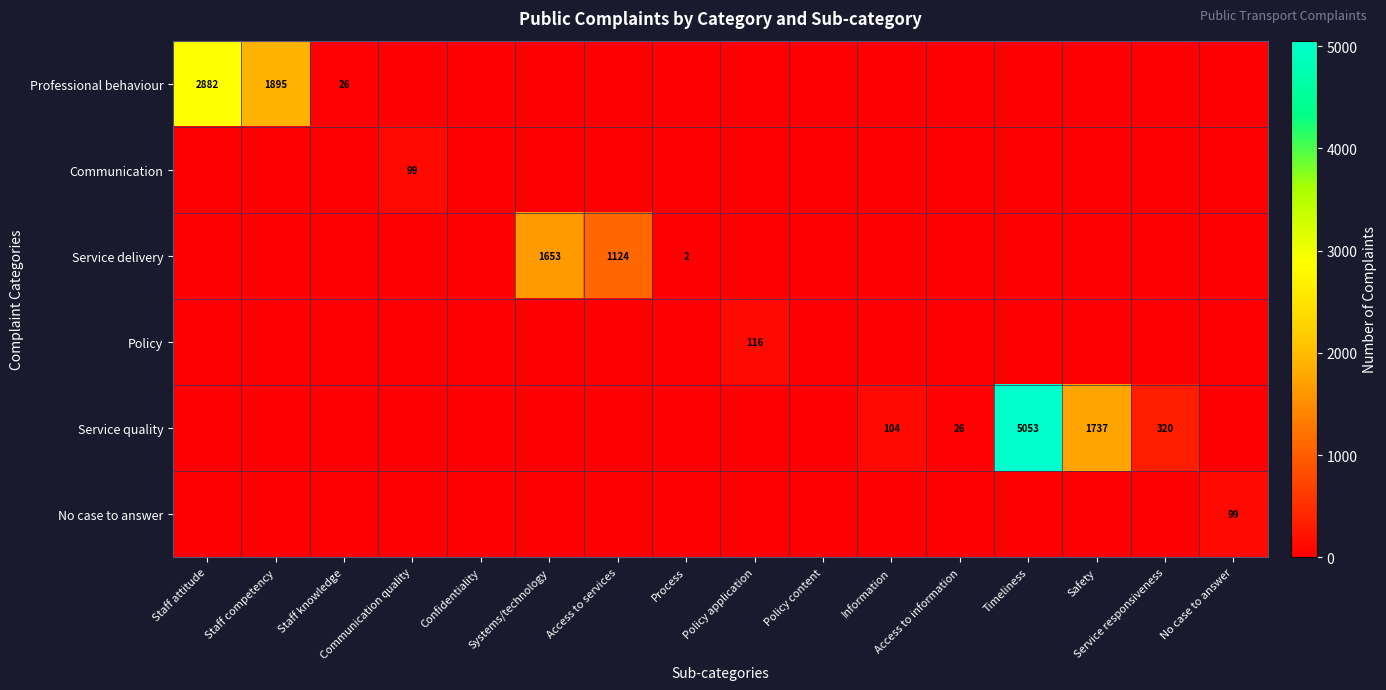

List the labels in order of Service delivery value, smallest first.

Staff attitude, Staff competency, Staff knowledge, Communication quality, Confidentiality, Policy application, Policy content, Information, Access to information, Timeliness, Safety, Service responsiveness, No case to answer, Process, Access to services, Systems/technology